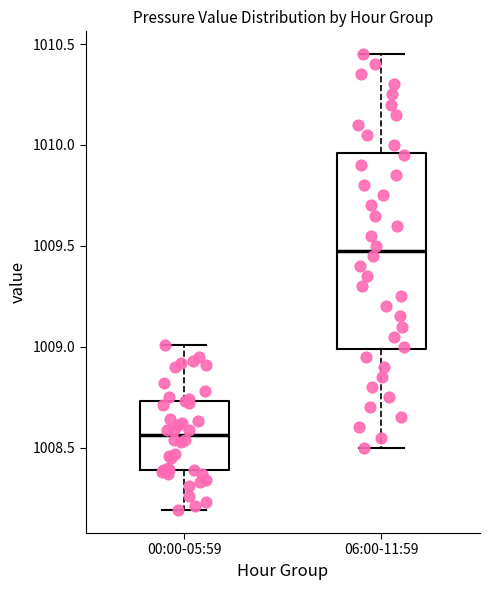

Which box's median line is the highest?

06:00-11:59